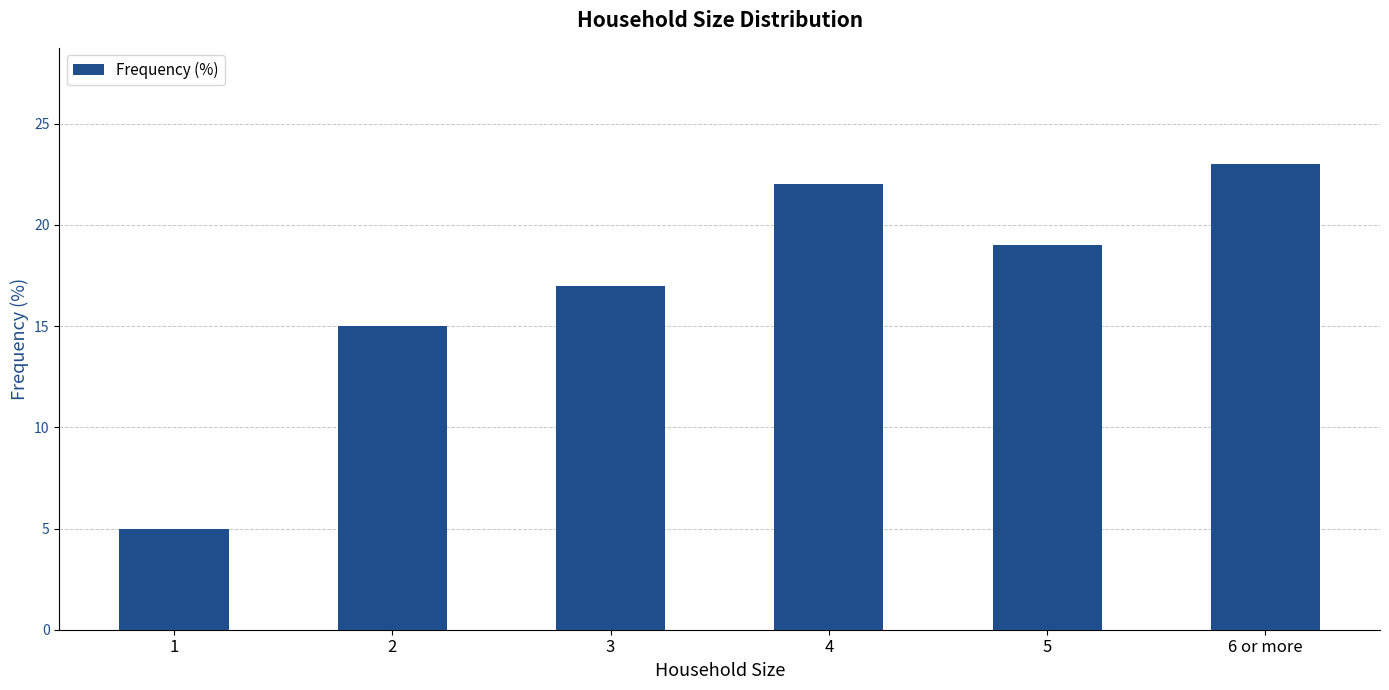

What is the difference between the maximum and second lowest values?

8